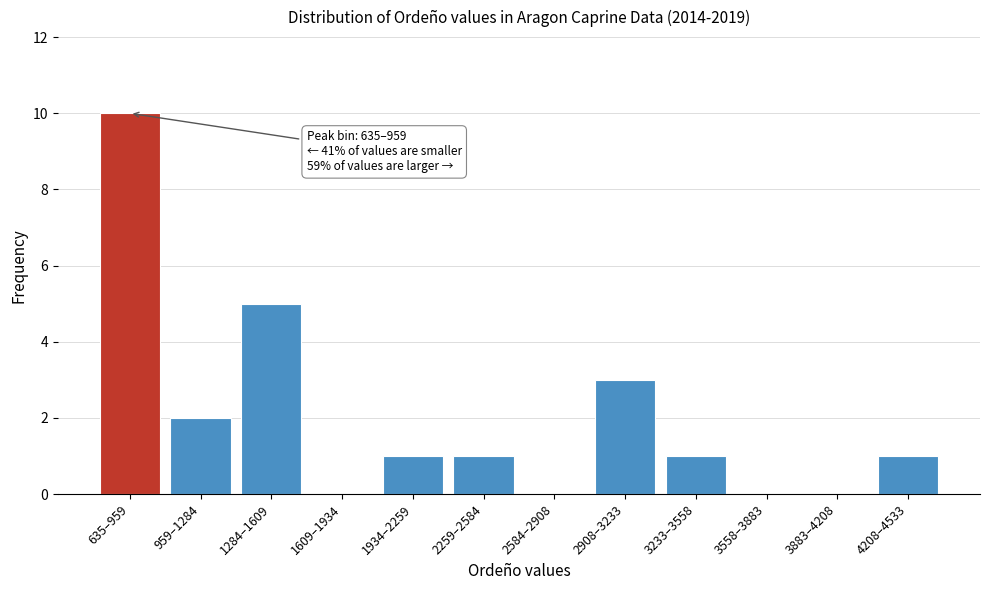

Reading right to left, extract all data points from this chart.

4208–4533=1	3883–4208=0	3558–3883=0	3233–3558=1	2908–3233=3	2584–2908=0	2259–2584=1	1934–2259=1	1609–1934=0	1284–1609=5	959–1284=2	635–959=10